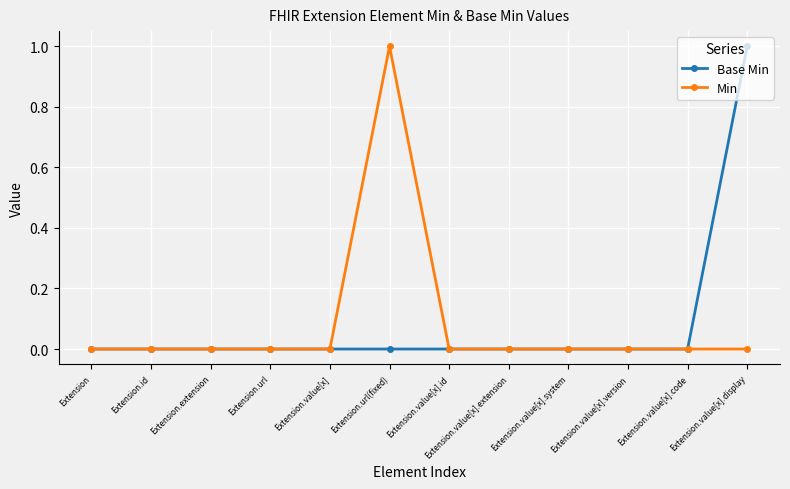

What is the greatest value displayed?

1